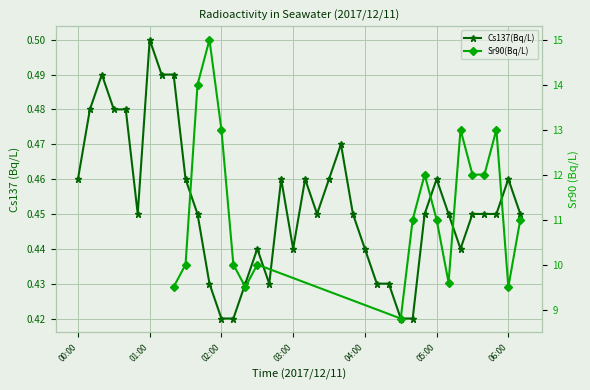

What is the average value?

0.5